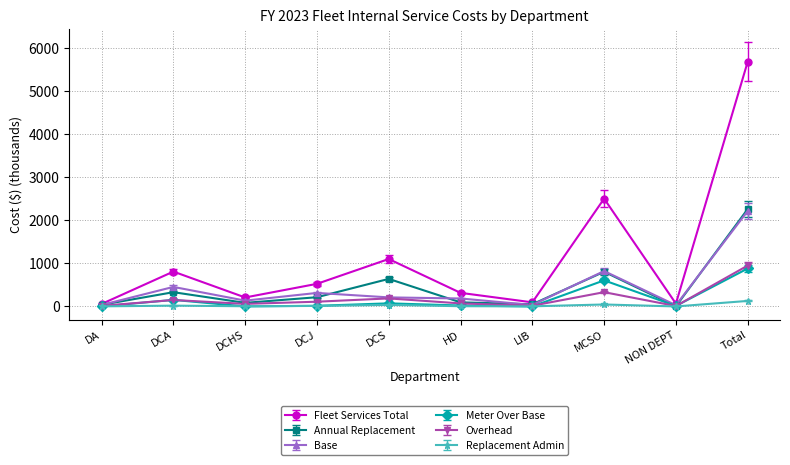

What are all the series names shown in the legend?

Fleet Services Total, Annual Replacement, Base, Meter Over Base, Overhead, Replacement Admin